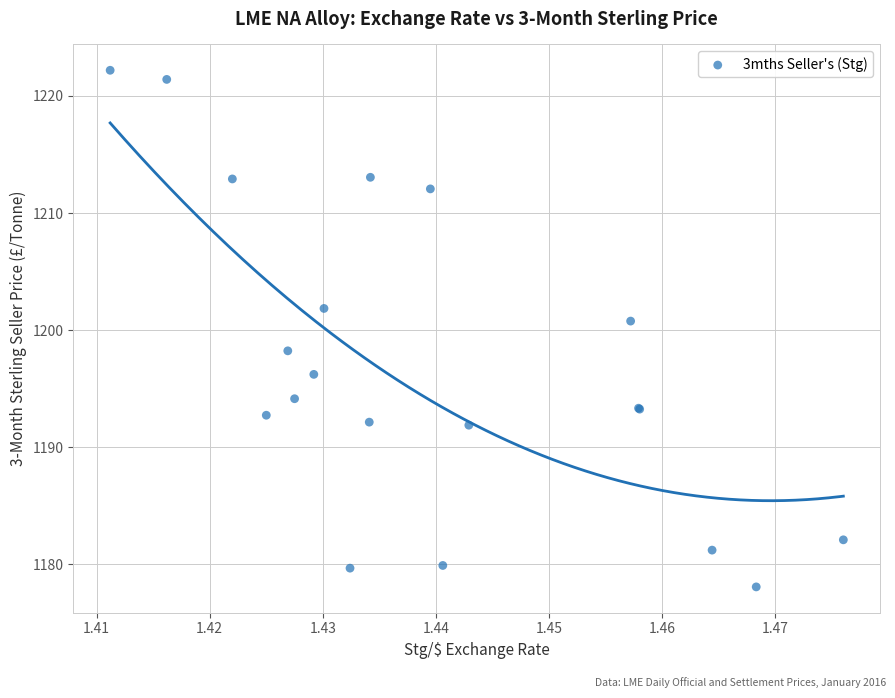

What Y value in the scatter plot is closest to 1200?

1200.8